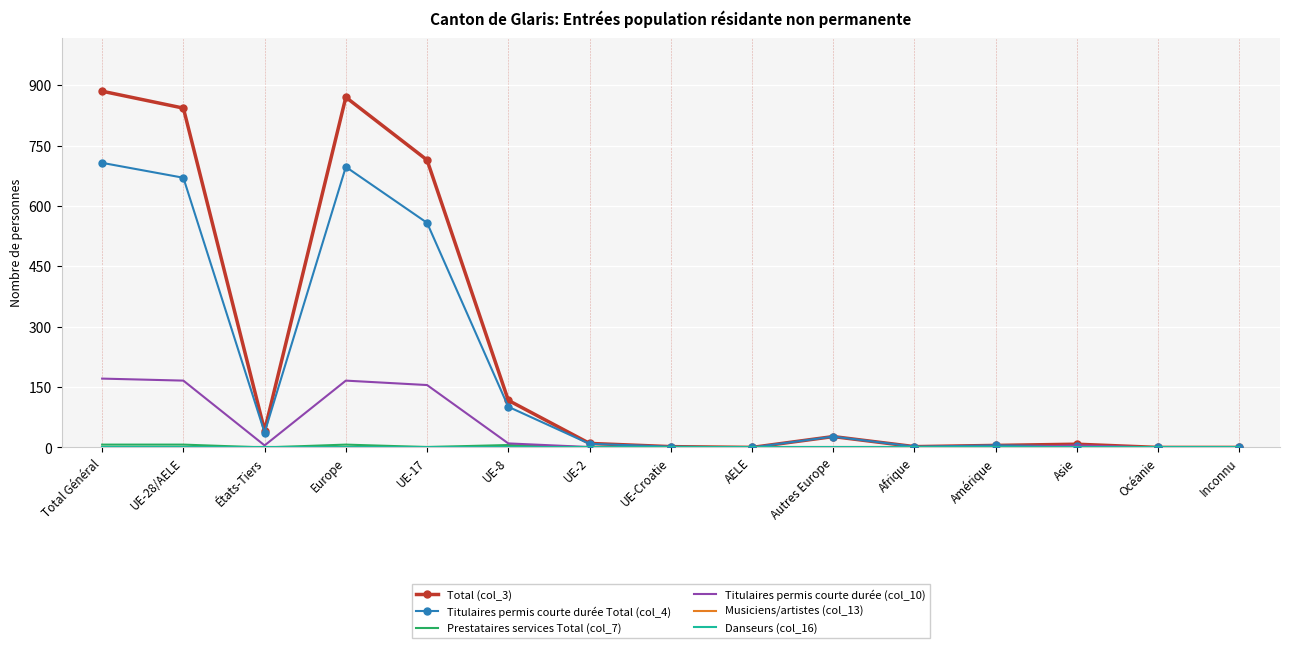

Where does the Titulaires permis courte durée (col_10) series first go above 1?

Total Général